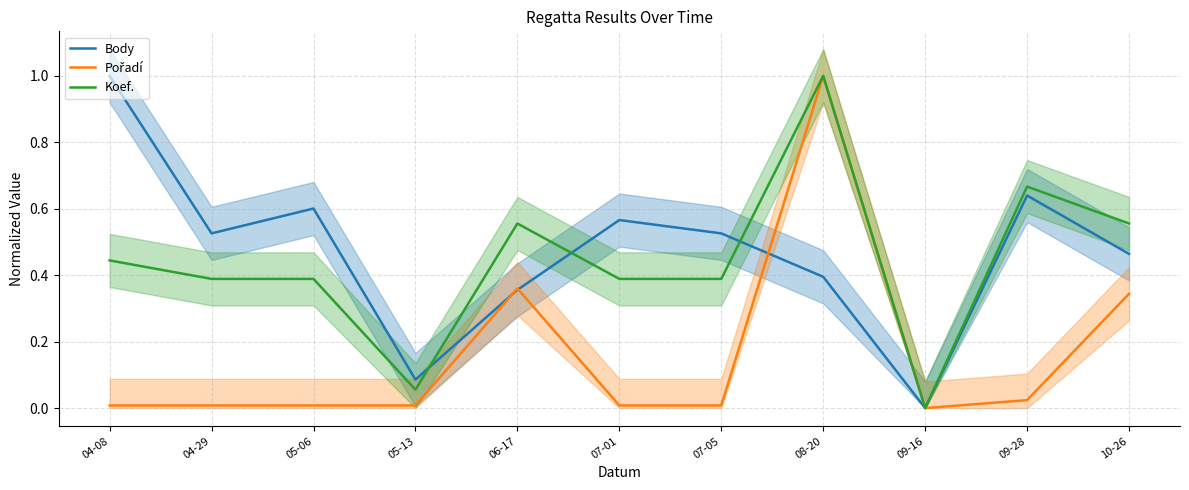

True or false: Pořadí has a value of 0.1 at 06-17.

False